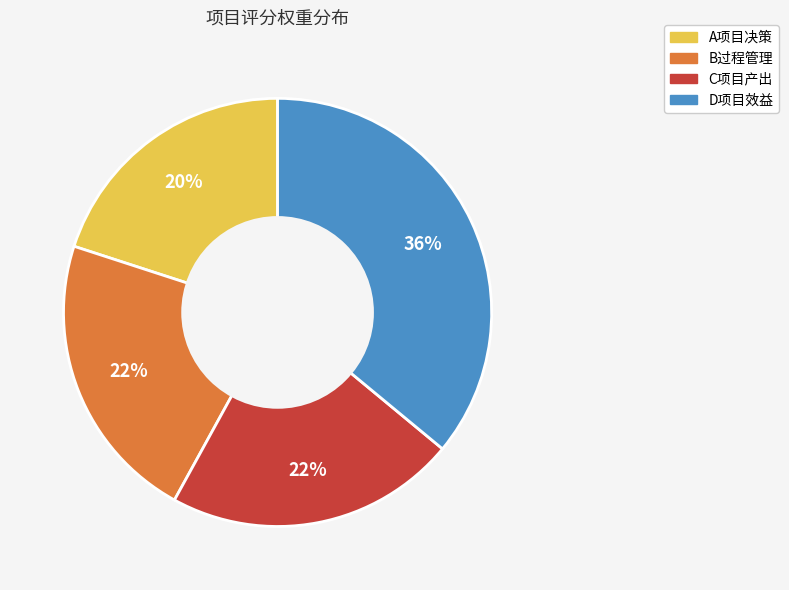

To the nearest percent, what is the combined percentage of B过程管理 and A项目决策?

42%